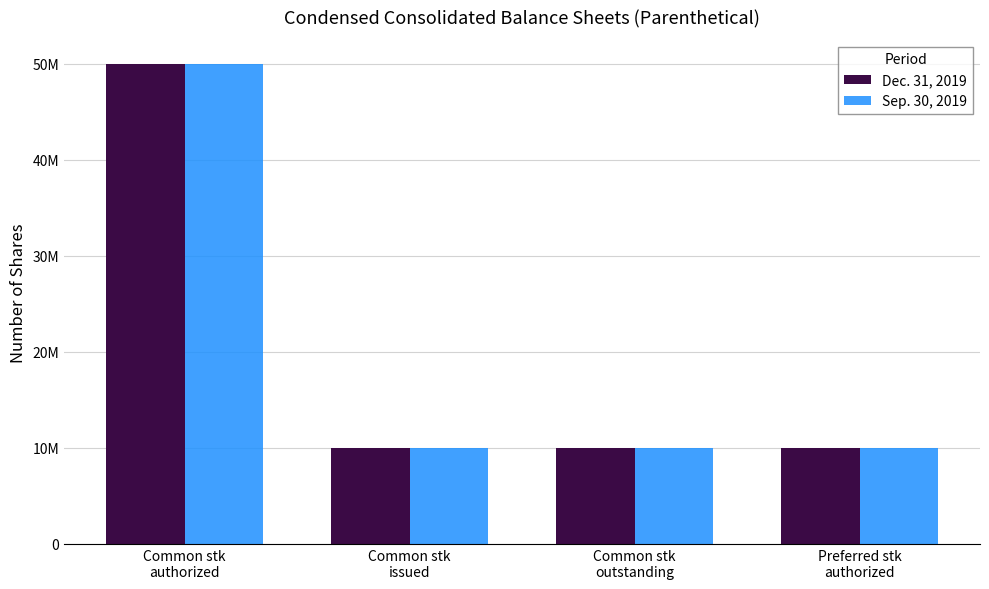

True or false: Sep. 30, 2019 has a value of 5458301 at Preferred stk
authorized.

False